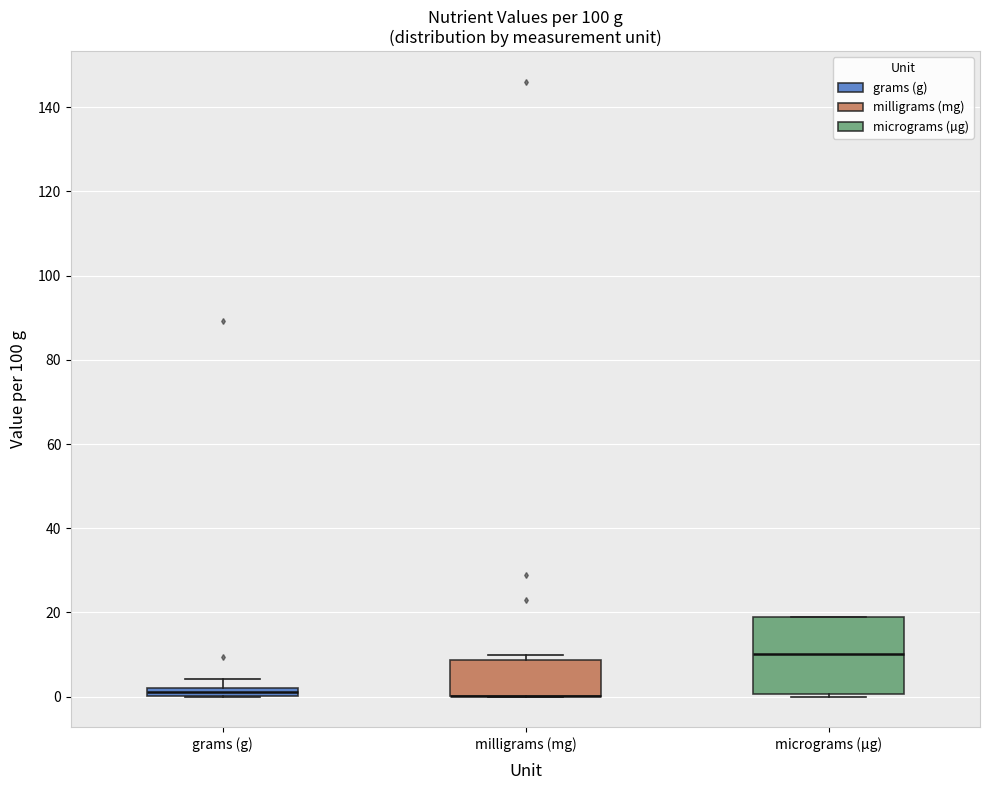

Where is the upper edge of the box for milligrams (mg) on the y-axis? The values are not printed on the chart, so give them approximately, as read against the axis.

8